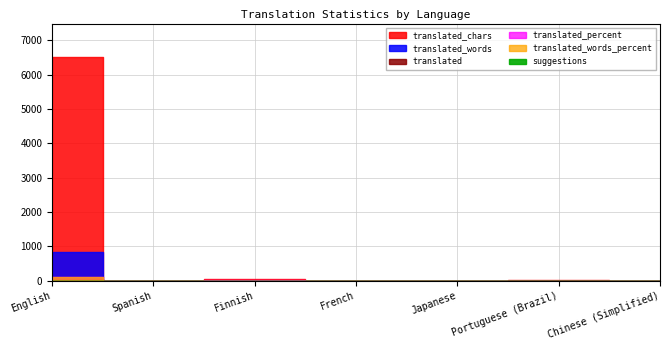

What is the difference between the suggestions values at Chinese (Simplified) and Finnish?

1.0